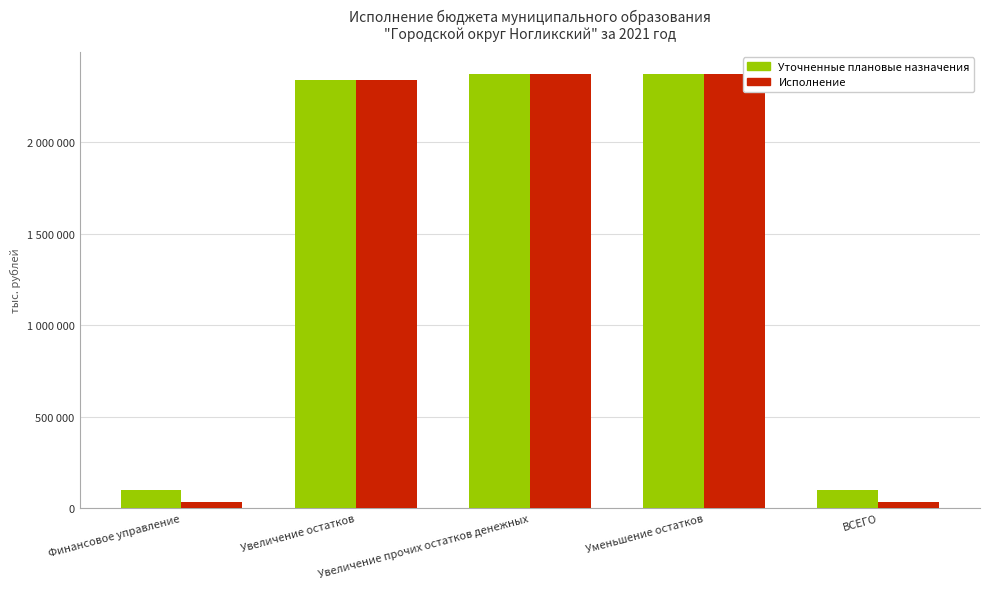

At Финансовое управление, list the series in order from smallest to largest.

Исполнение, Уточненные плановые назначения